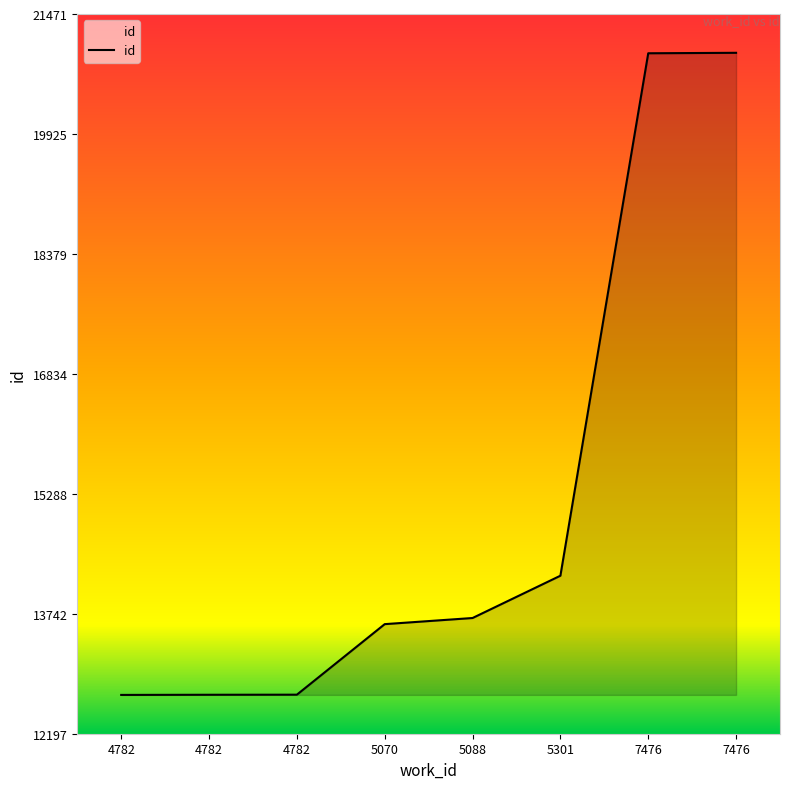

Does the chart display data point markers on the line(s)?

No